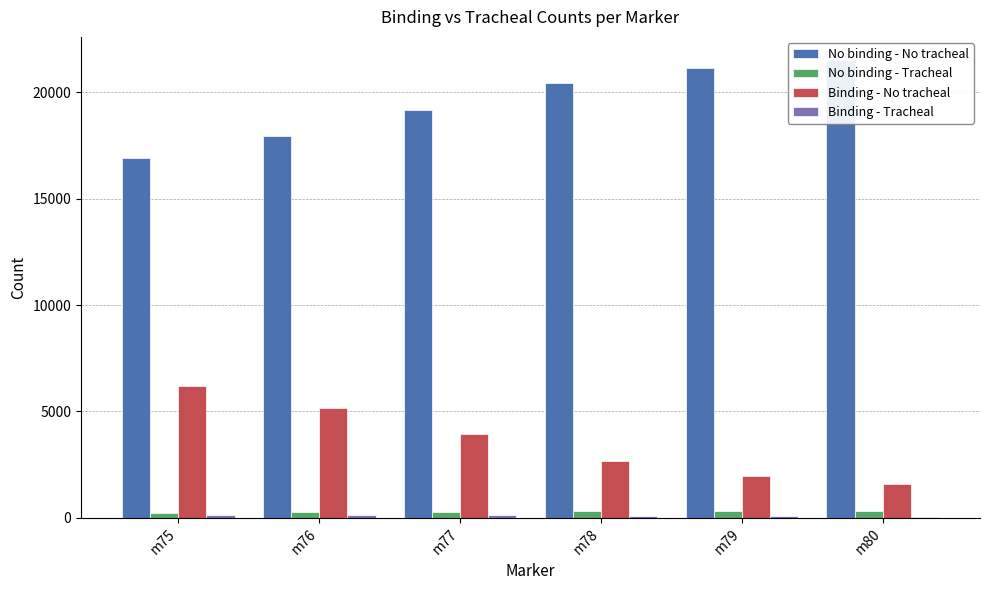

At m76, list the series in order from smallest to largest.

Binding - Tracheal, No binding - Tracheal, Binding - No tracheal, No binding - No tracheal